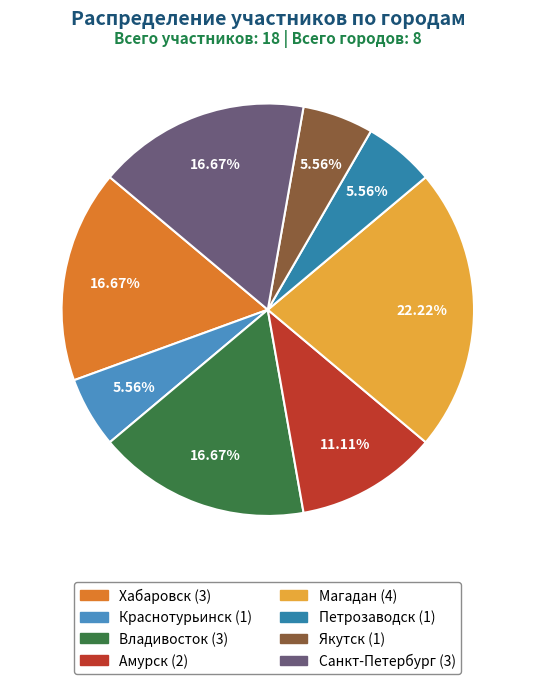

How many segments does this pie chart have?

8